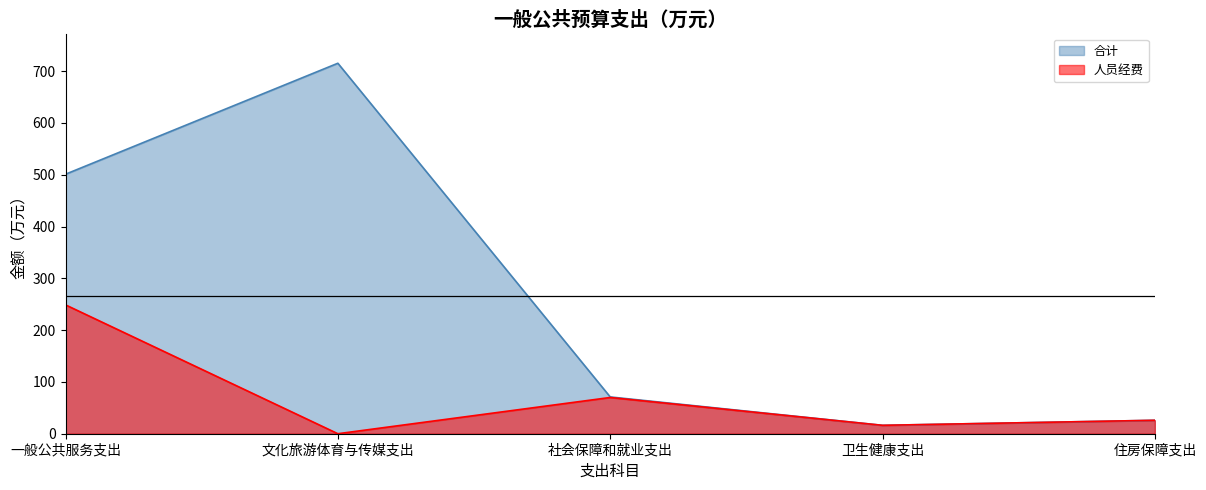

Reading right to left, what are all the values shown in this chart?

合计: 住房保障支出=25.9	卫生健康支出=16.2	社会保障和就业支出=71.0	文化旅游体育与传媒支出=715.4	一般公共服务支出=501.1
人员经费: 住房保障支出=25.9	卫生健康支出=16.2	社会保障和就业支出=70.0	文化旅游体育与传媒支出=0.0	一般公共服务支出=248.8